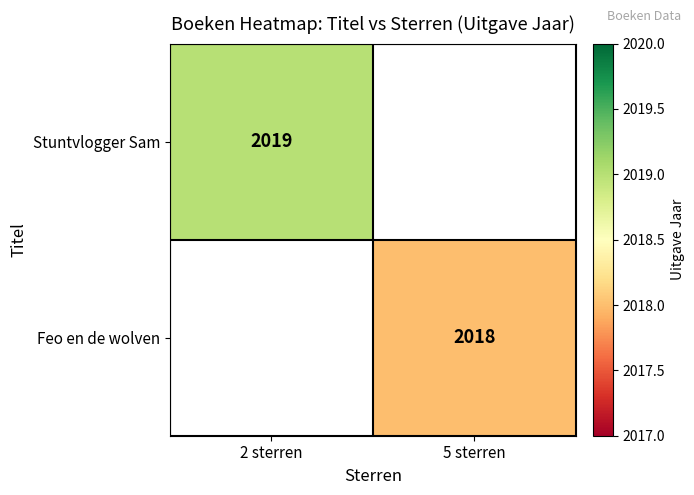

The value of Stuntvlogger Sam at 2 sterren is 3151. True or false?

False